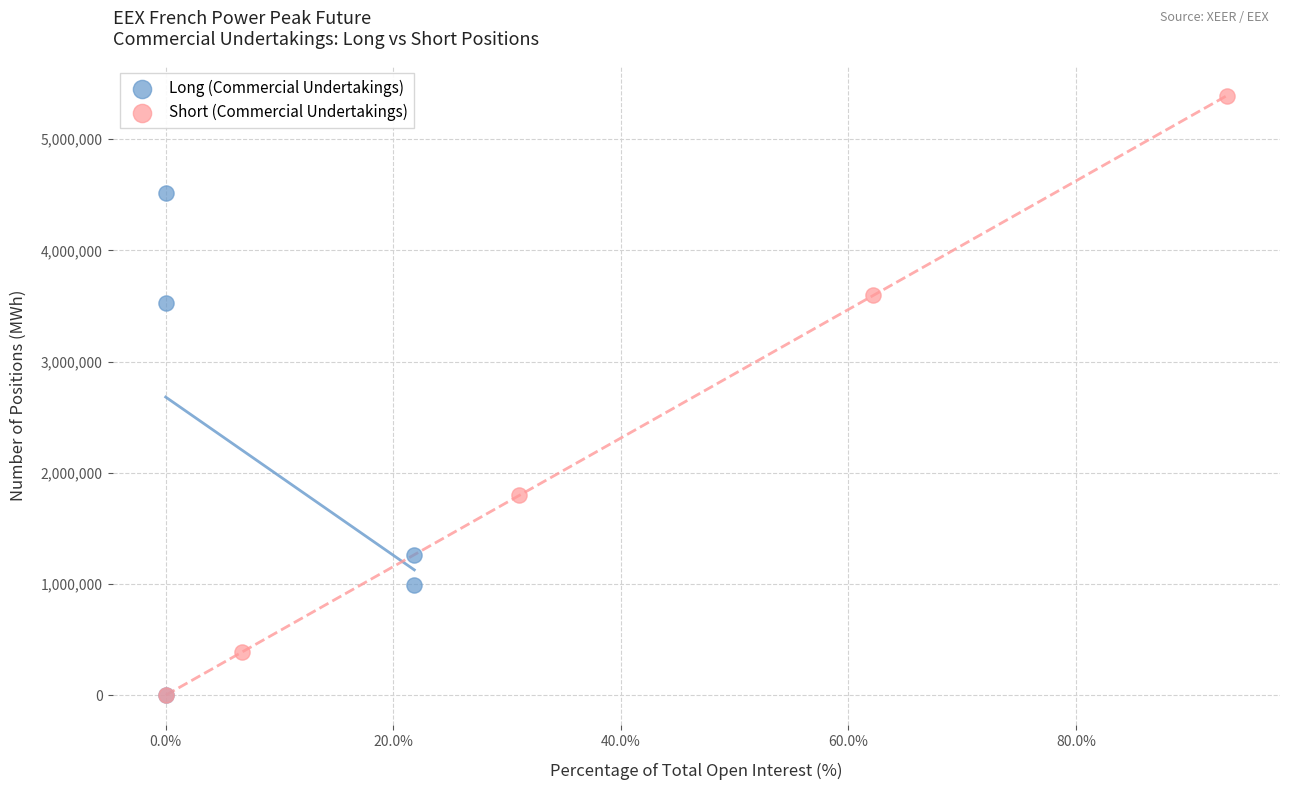

Which series reaches the maximum Y coordinate?

Short (Commercial Undertakings)